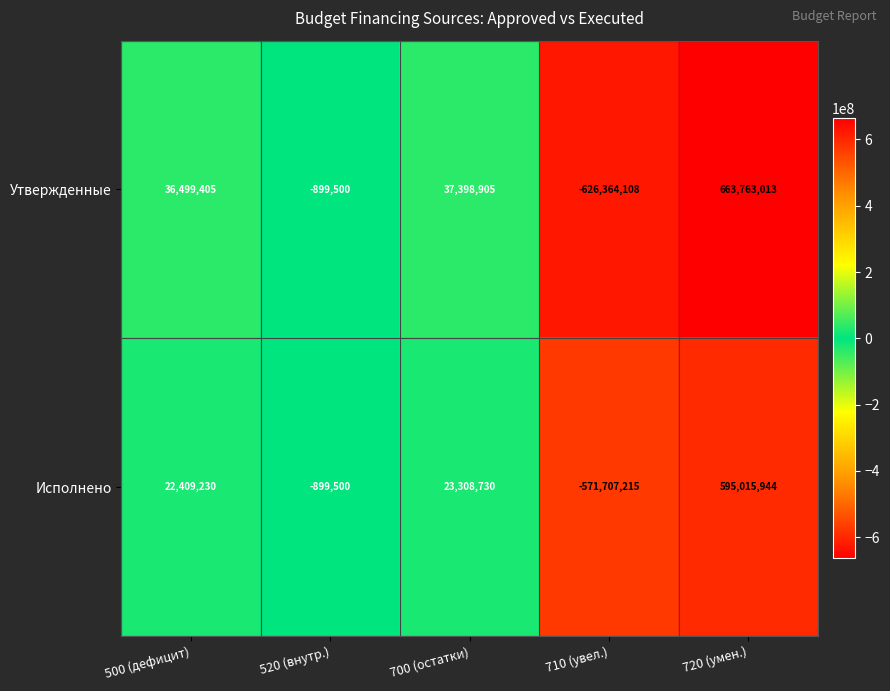

At which category does the chart reach its minimum across all series?

710 (увел.)